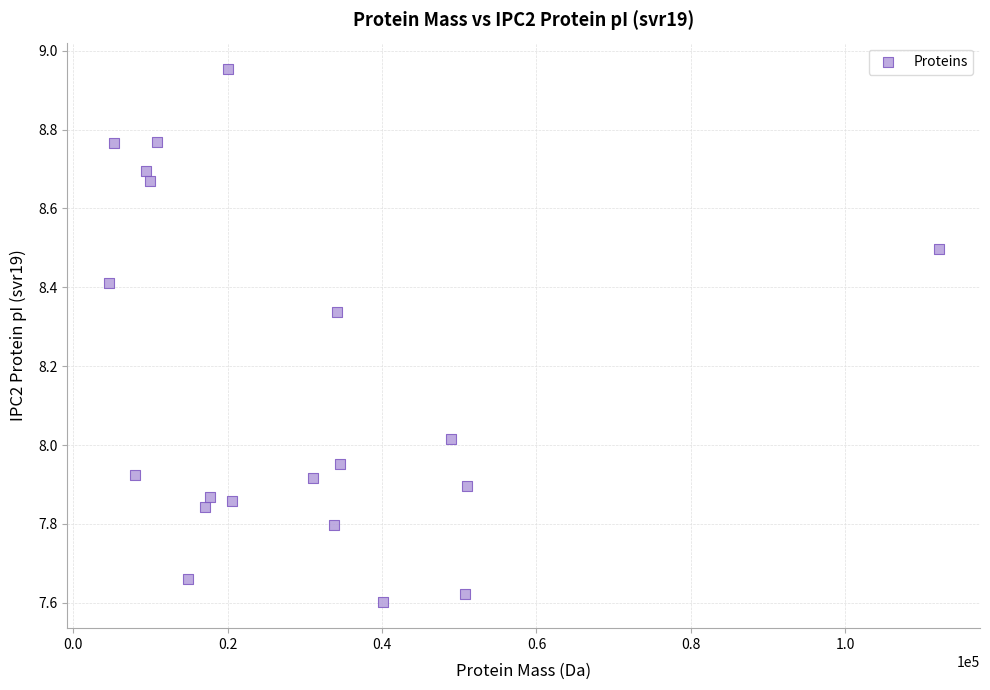

What is the range of X values (max minus min)?

107458.3